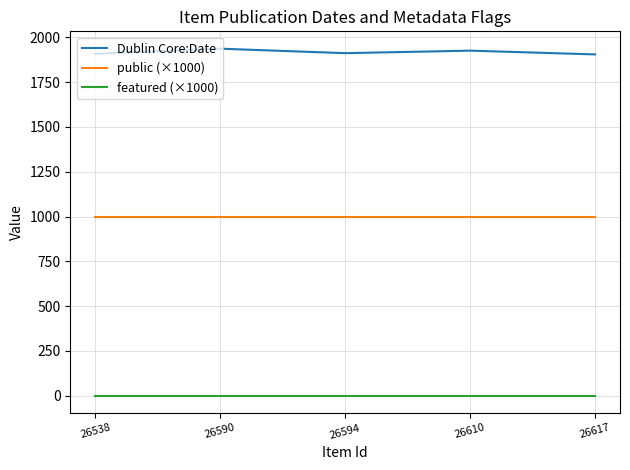

At 26594, list the series in order from smallest to largest.

featured (×1000), public (×1000), Dublin Core:Date